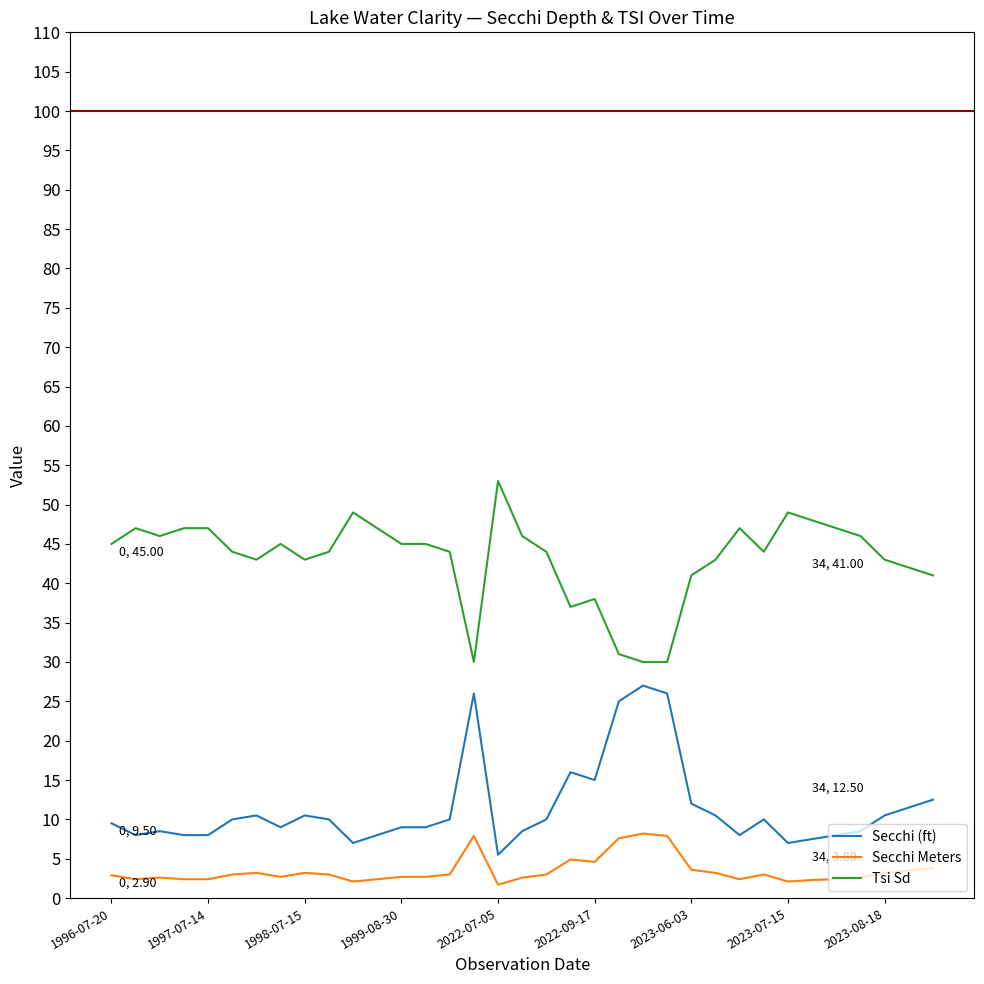

True or false: Tsi Sd and Secchi (ft) cross at least once.

False